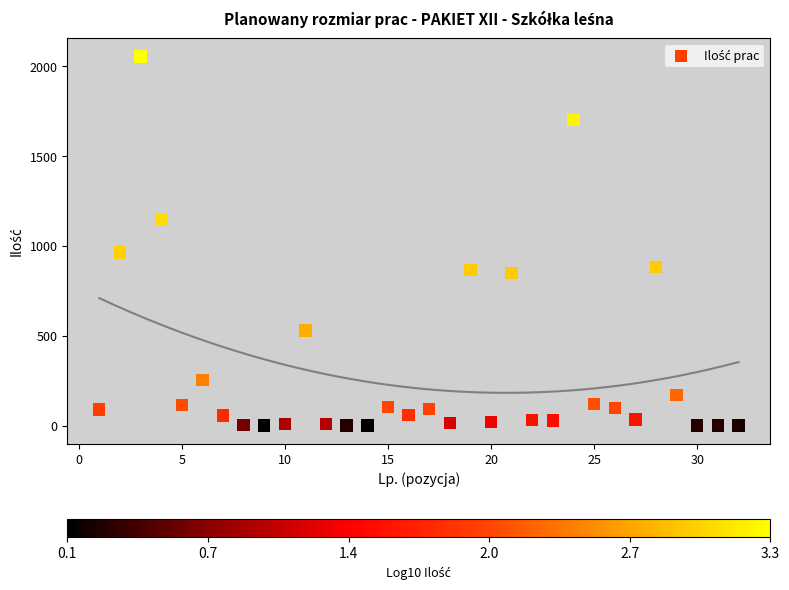

What Y value in the scatter plot is closest to 1028?

964.6